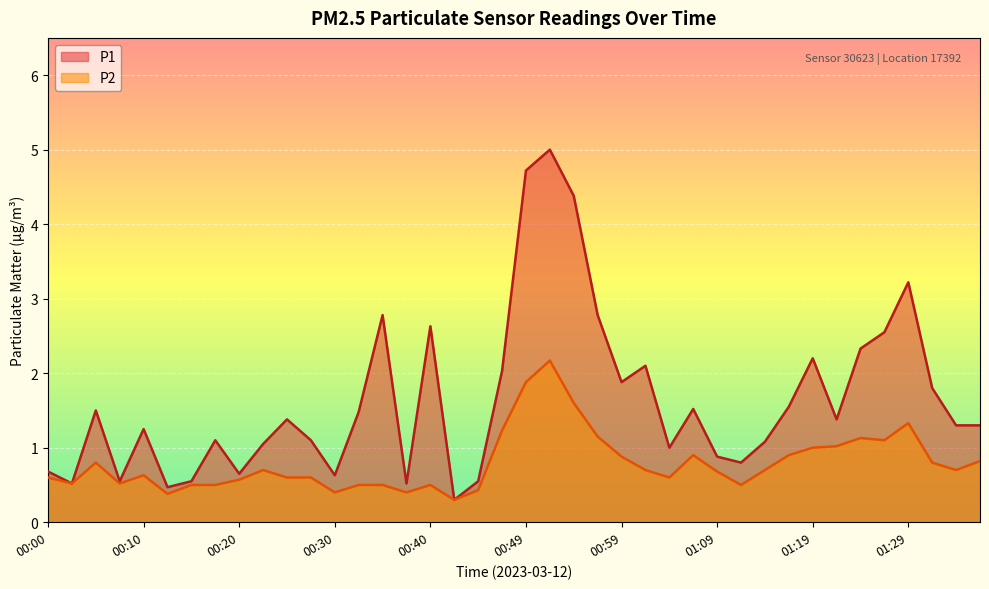

Where does the P1 series first go above 1?

00:05